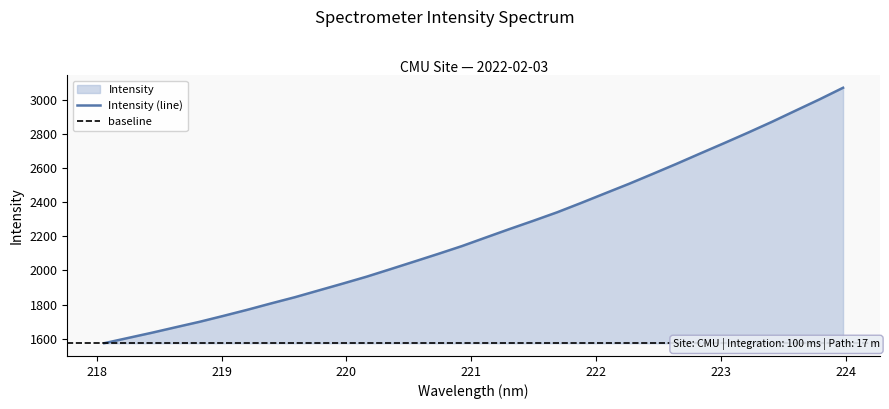

Does the chart display data point markers on the line(s)?

No